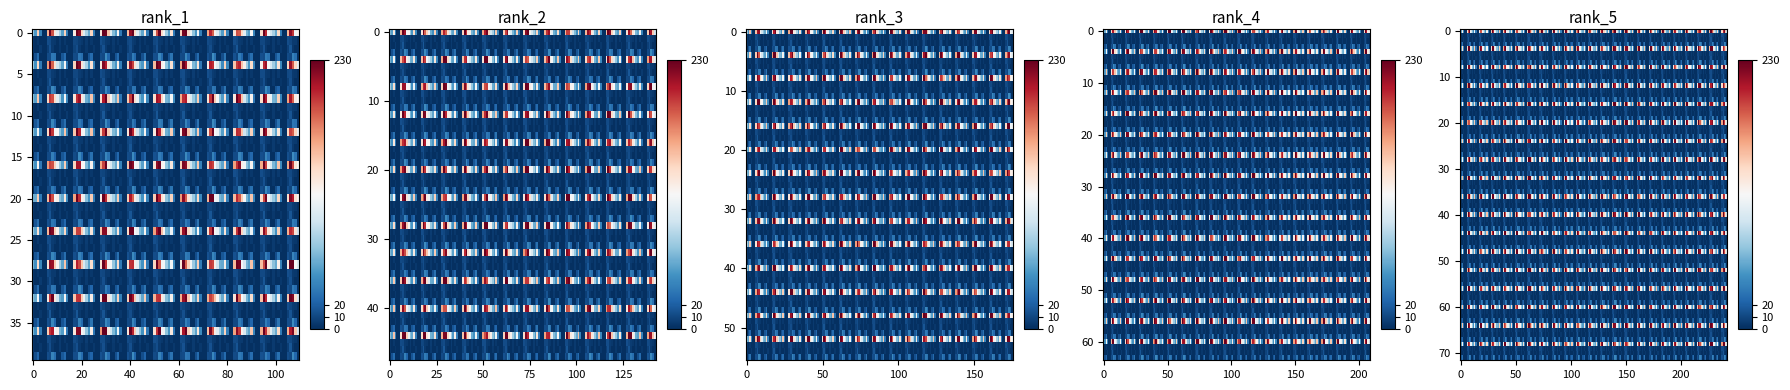

How many series are shown in this chart?

5